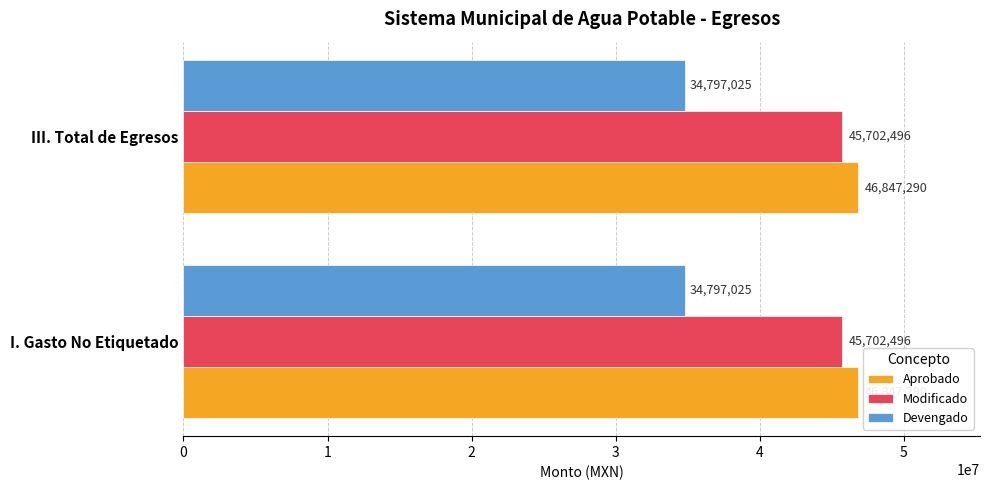

What are all the series names shown in the legend?

Aprobado, Modificado, Devengado